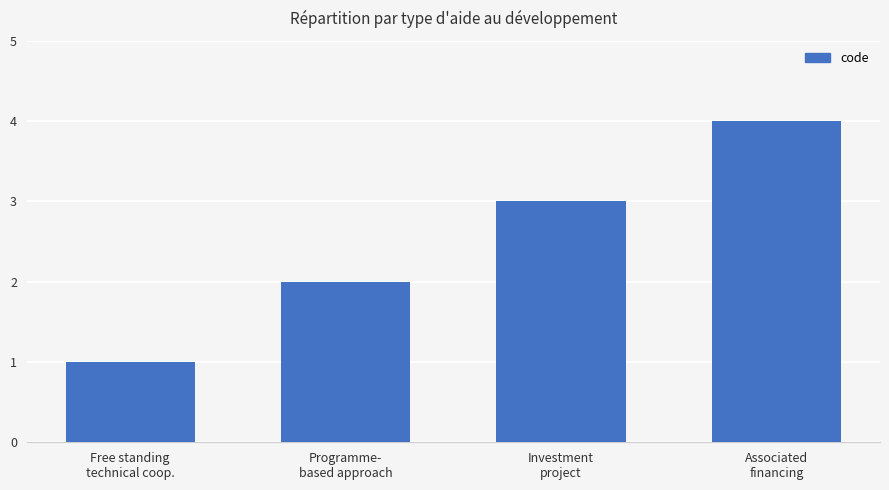

The value at Free standing
technical coop. is 1. True or false?

True